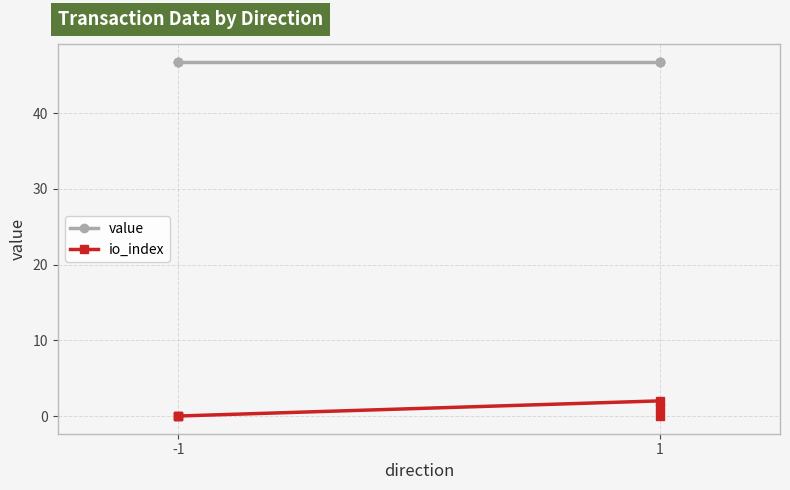

The value series shows 64.9 at -1. True or false?

False